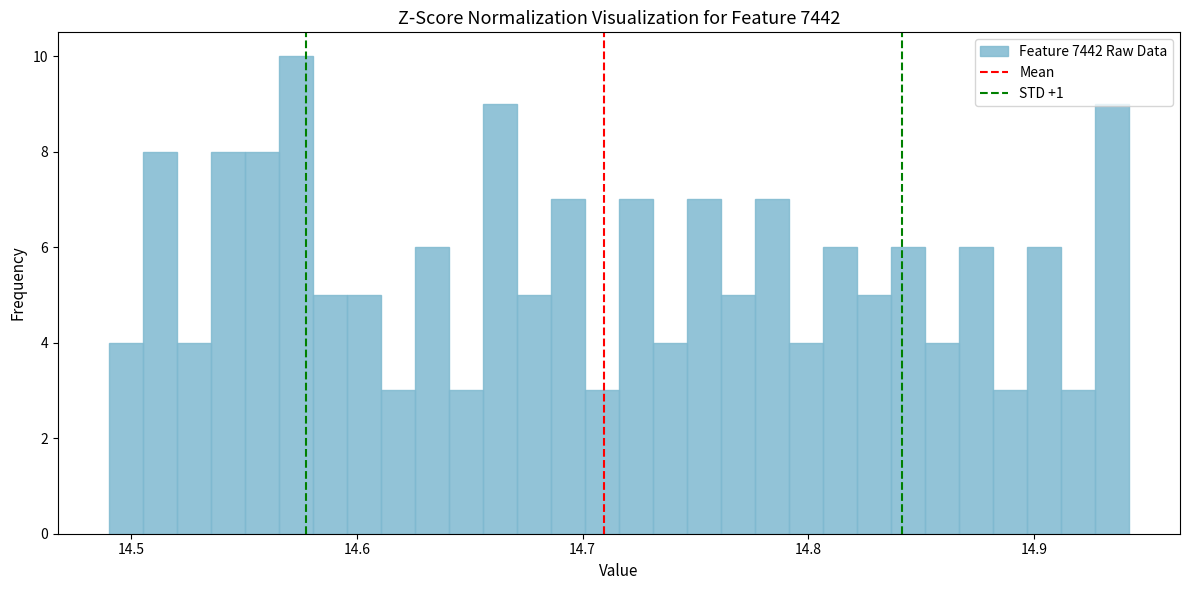

Around what value on the x-axis is the tallest bar? Give the approximate position of its centre, as read against the axis.

14.57